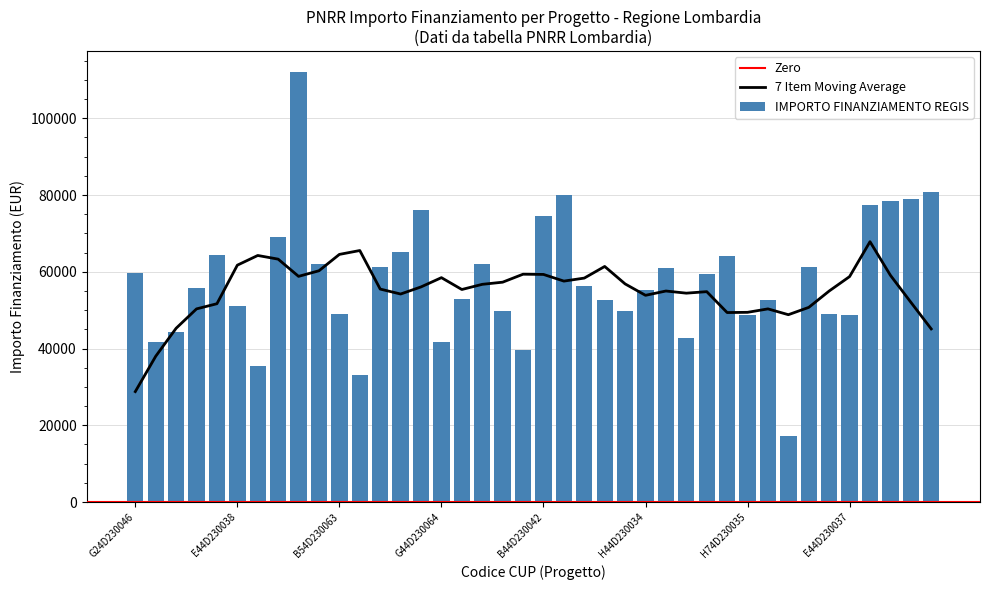

What is the difference between the maximum and minimum values in the IMPORTO FINANZIAMENTO REGIS series?

94665.7